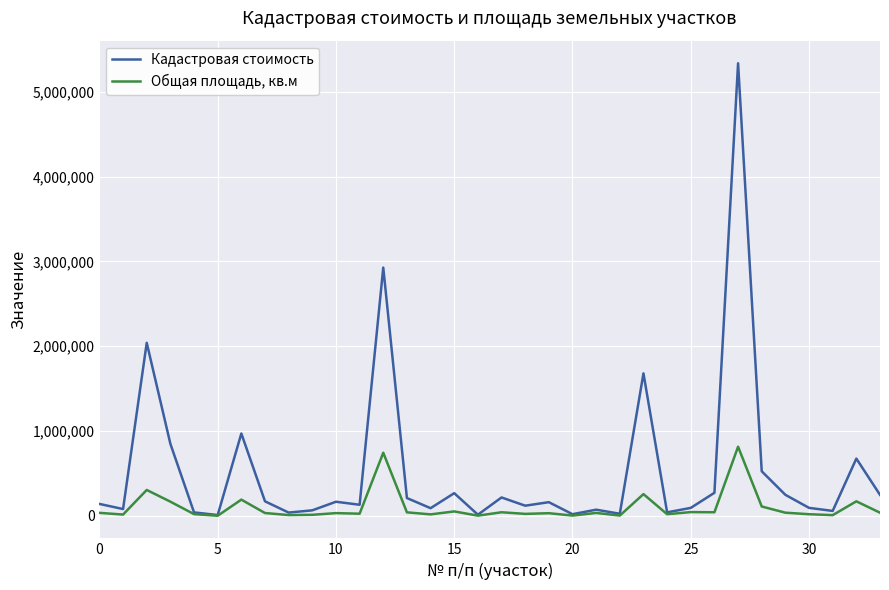

Which series has the largest total across all categories?

Кадастровая стоимость